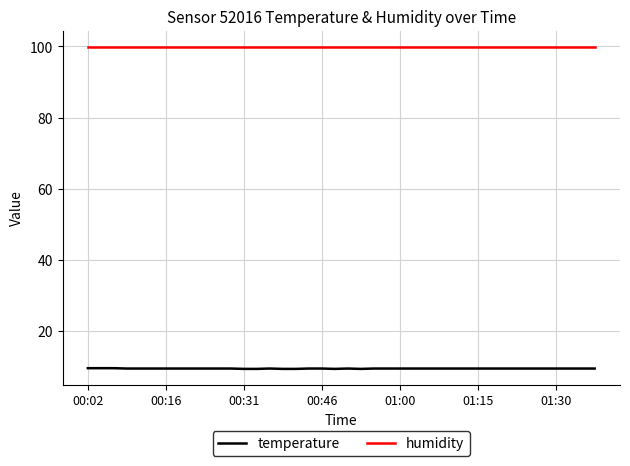

Which series has the largest total across all categories?

humidity